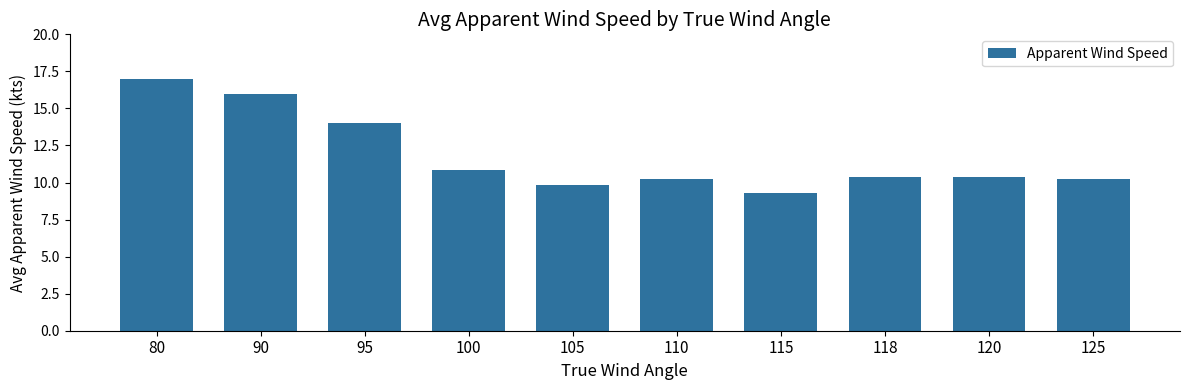

How many bars are there in total?

10